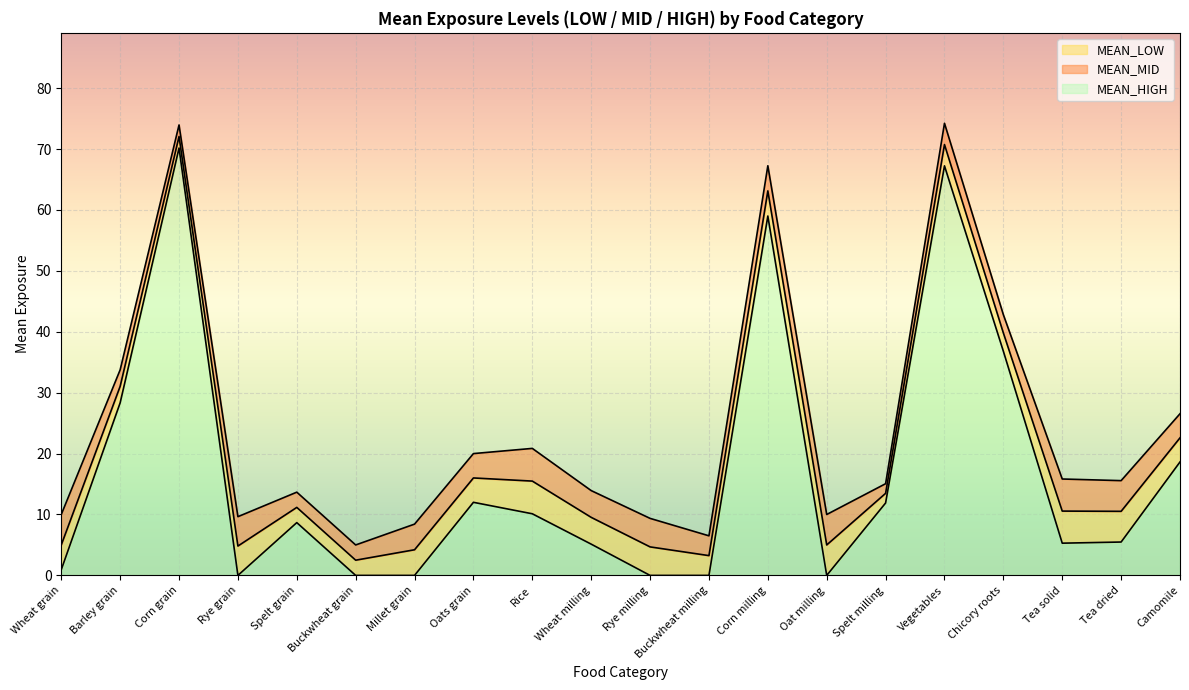

What is the maximum value for MEAN_MID?

72.1